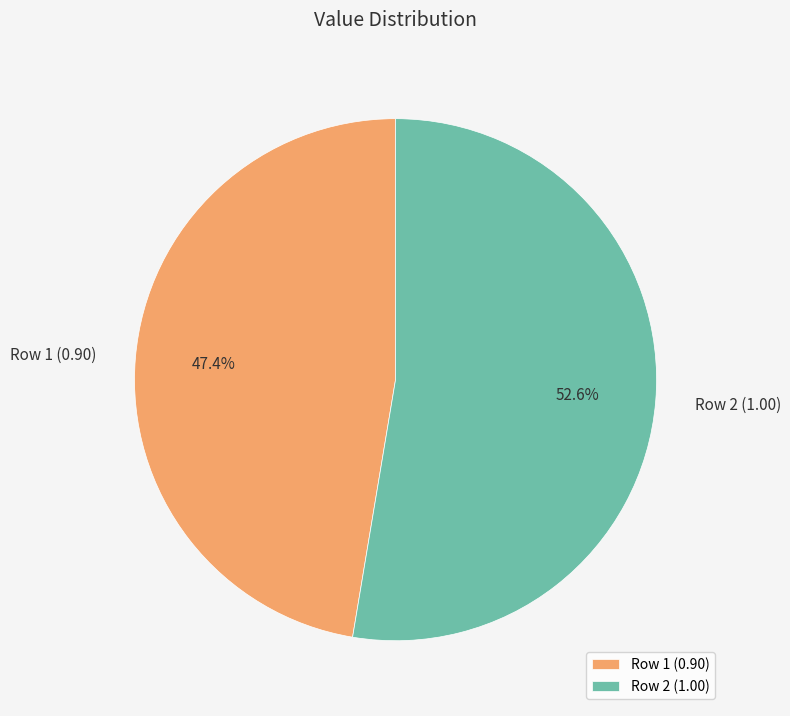

Between Row 1 (0.90) and Row 2 (1.00), which is larger?

Row 2 (1.00)